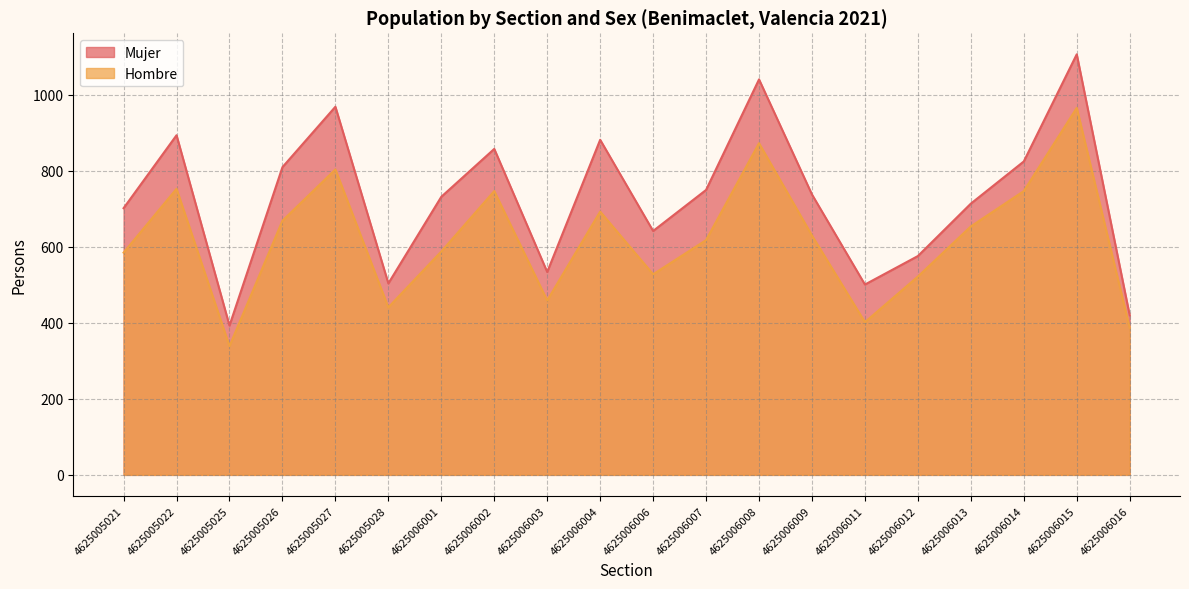

What is the difference between the maximum and second lowest values in the Mujer series?

687